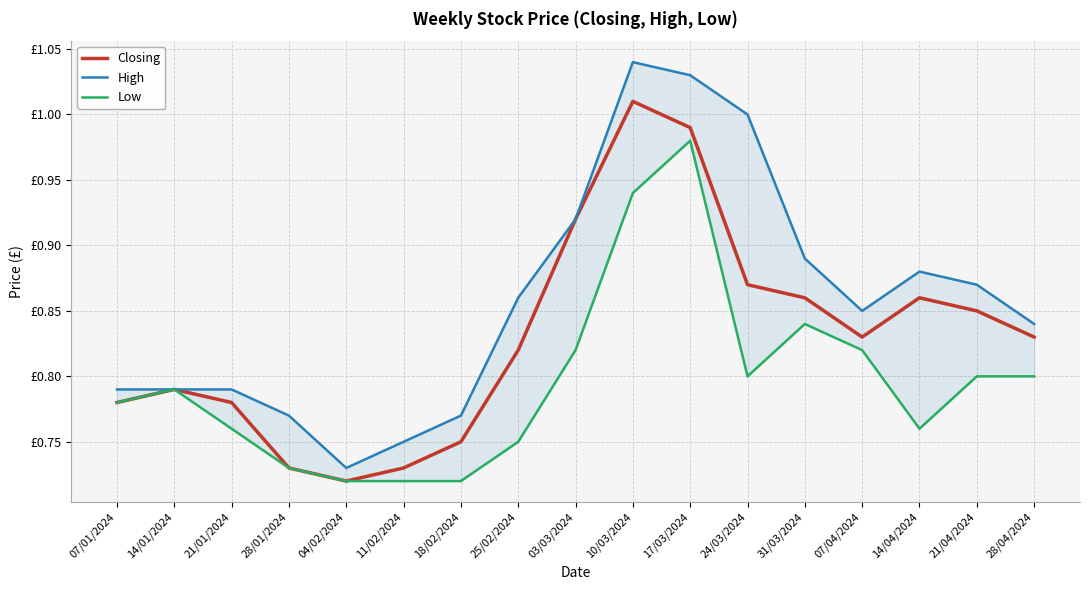

At which label does Closing reach its minimum?

04/02/2024